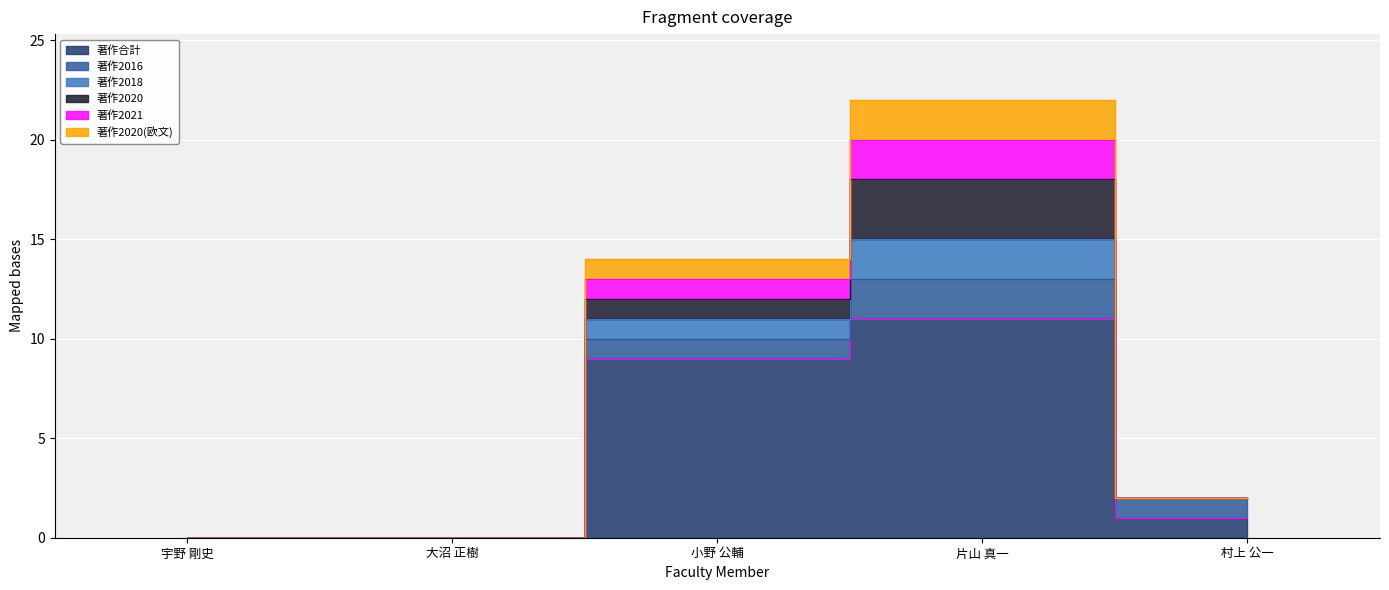

What is the sum of all 著作合計 values?

21